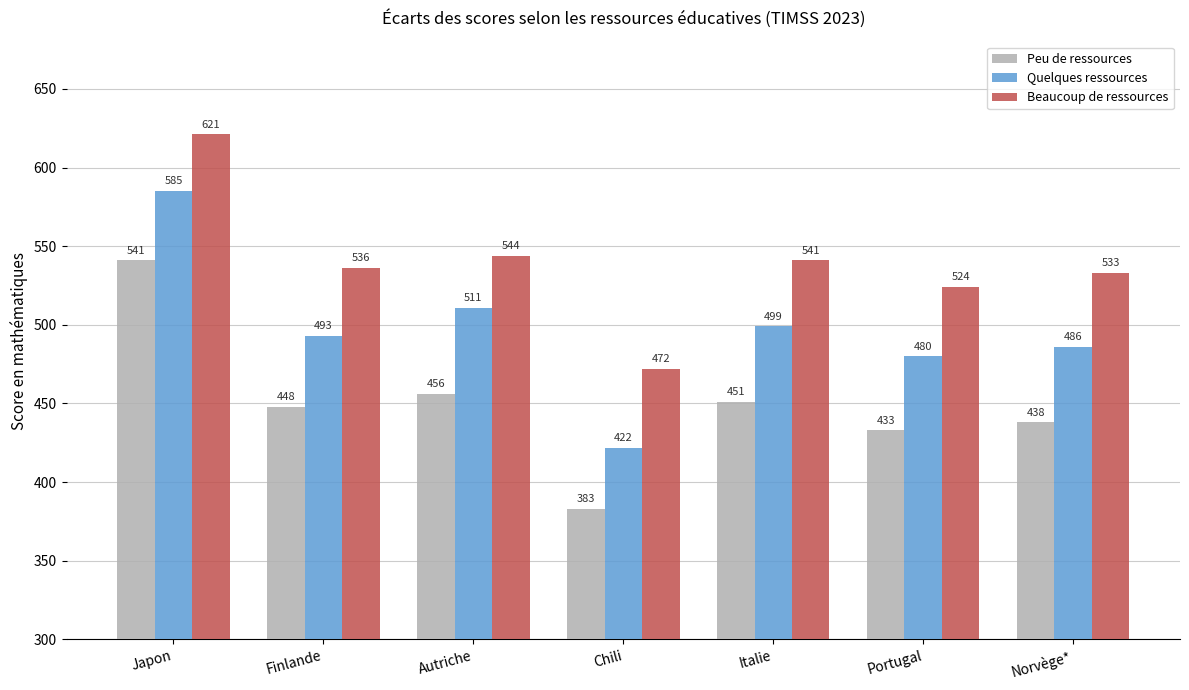

At how many categories does at least one series exceed 497?

6